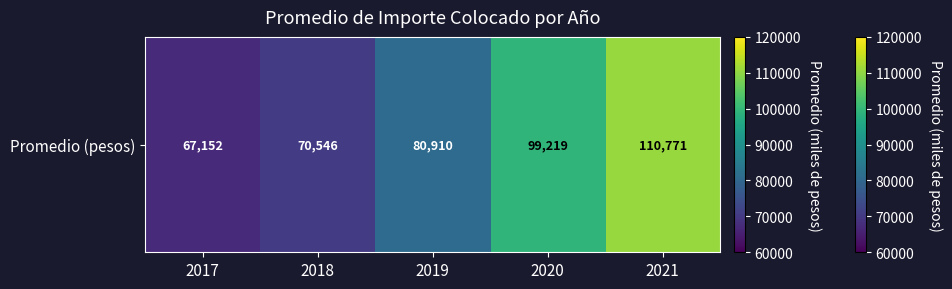

Approximately how many times larger is the value at 2017 compared to 2020?

0.7